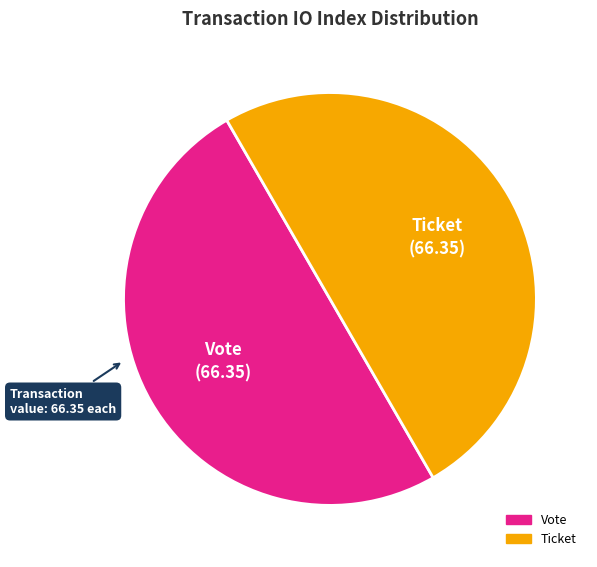

What is the ratio of the value at Vote to the value at Ticket?

1.0